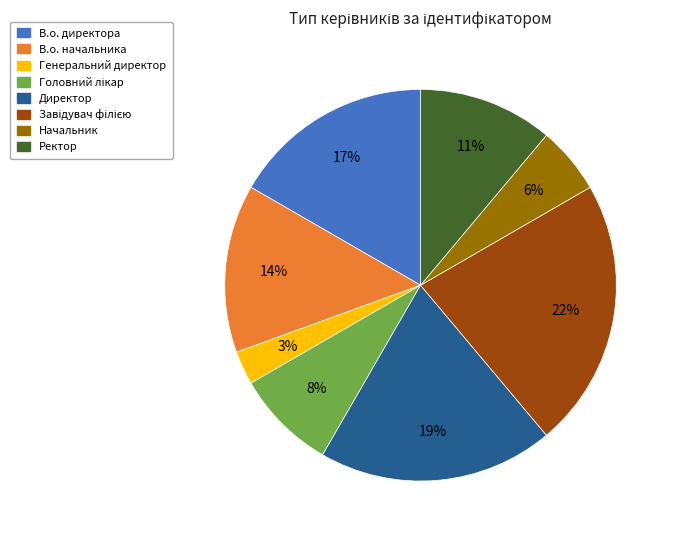

What percentage is the В.о. начальника slice, to the nearest percent?

14%